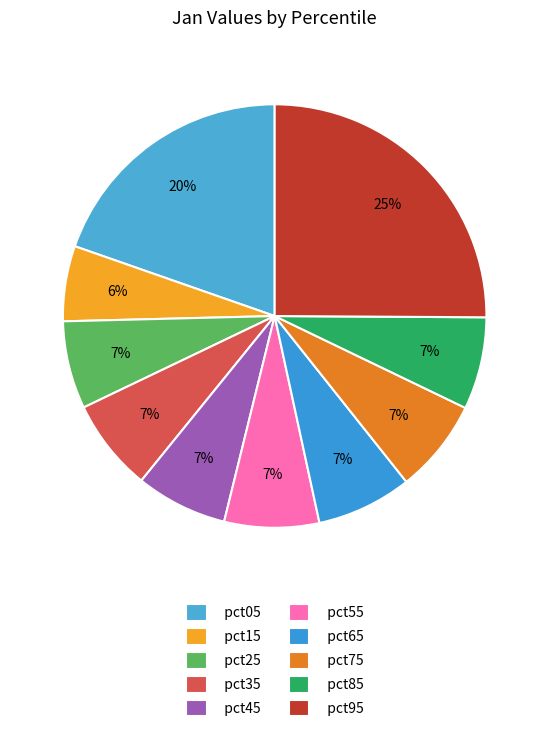

What percentage is NOT represented by pct45?

93.0%